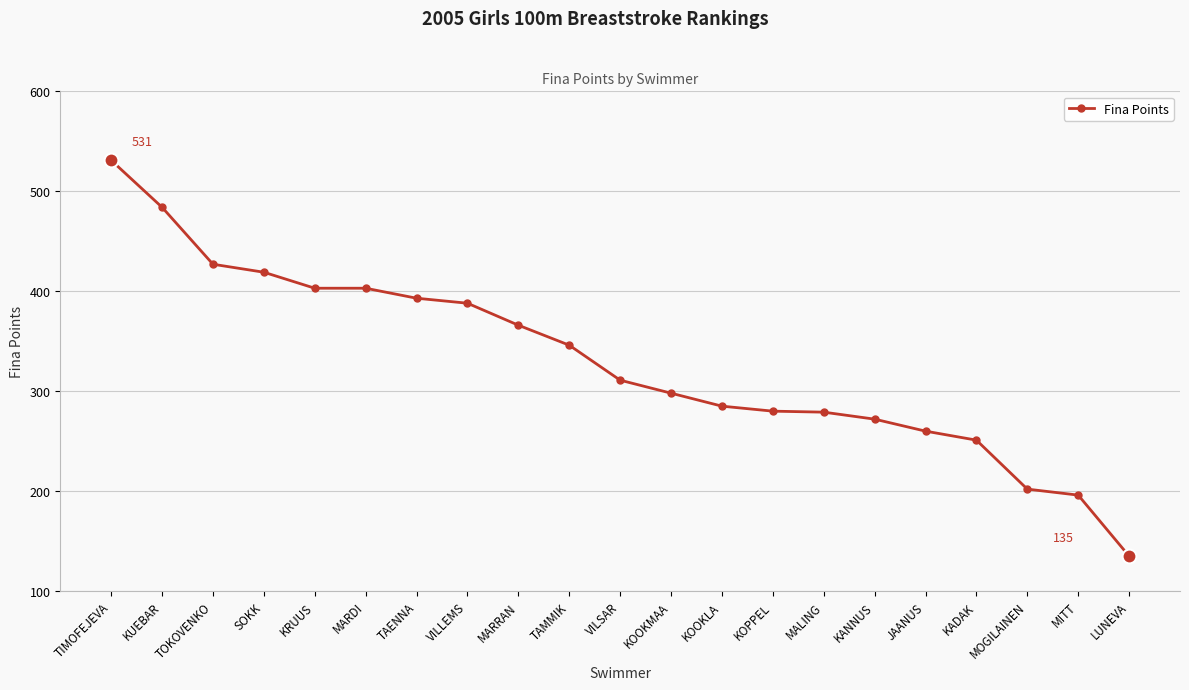

What is the minimum value shown in the chart?

135